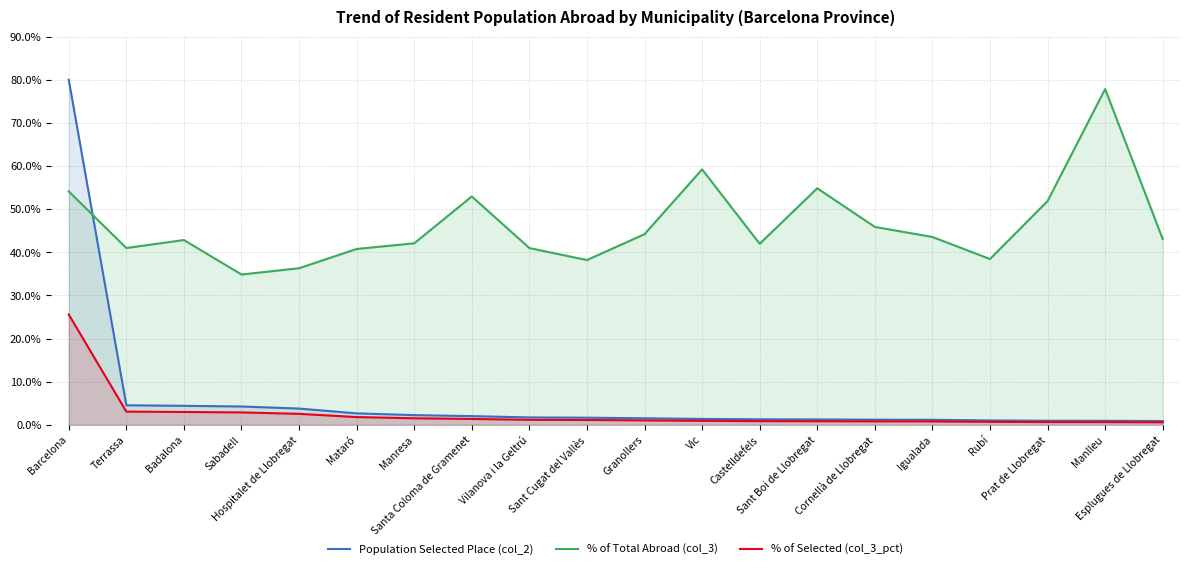

True or false: Population Selected Place (col_2) and % of Selected (col_3_pct) intersect in this chart.

False